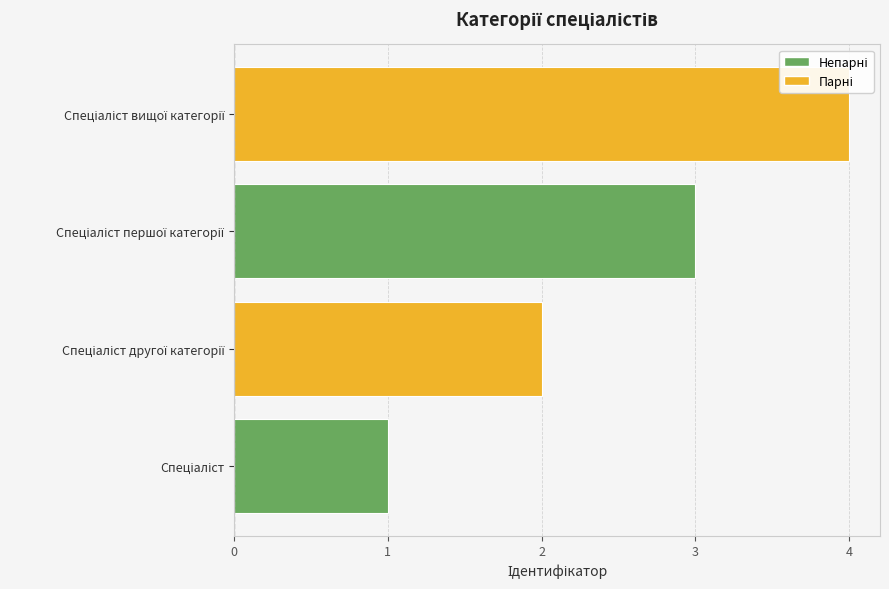

What is the sum of all values?

10